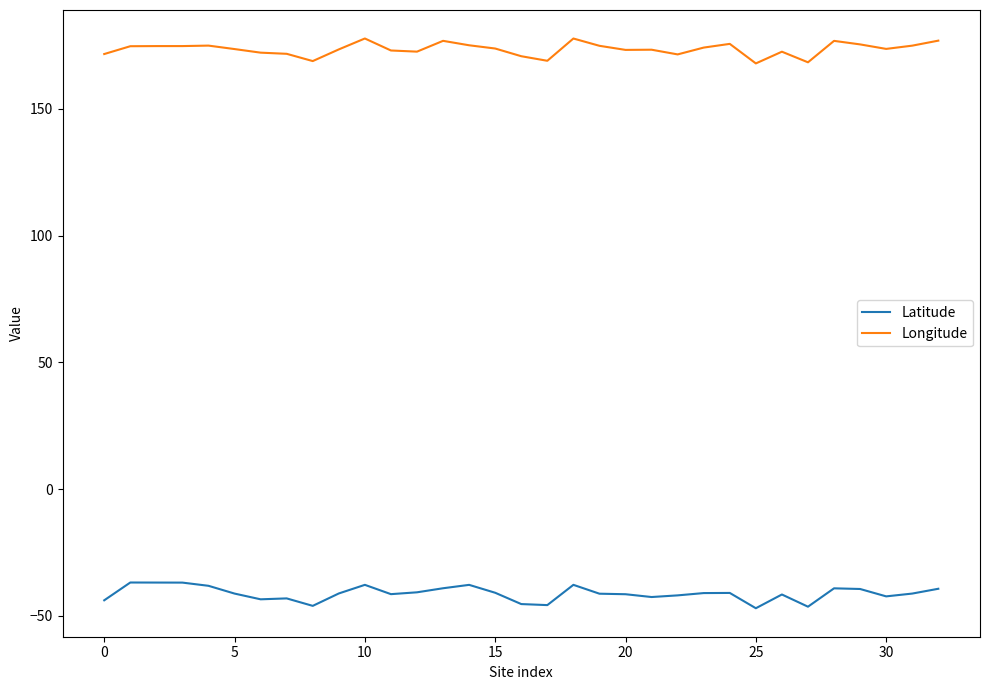

True or false: Latitude and Longitude intersect in this chart.

False